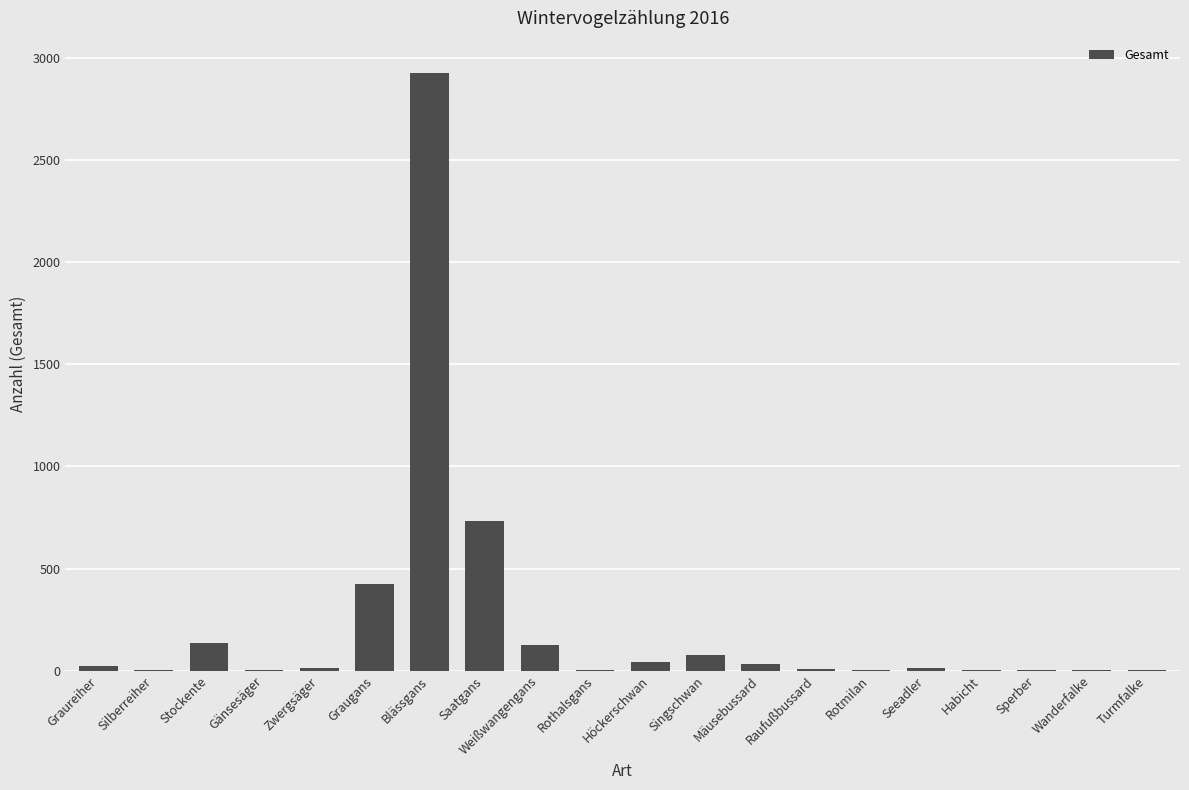

The value at Graugans is 760. True or false?

False